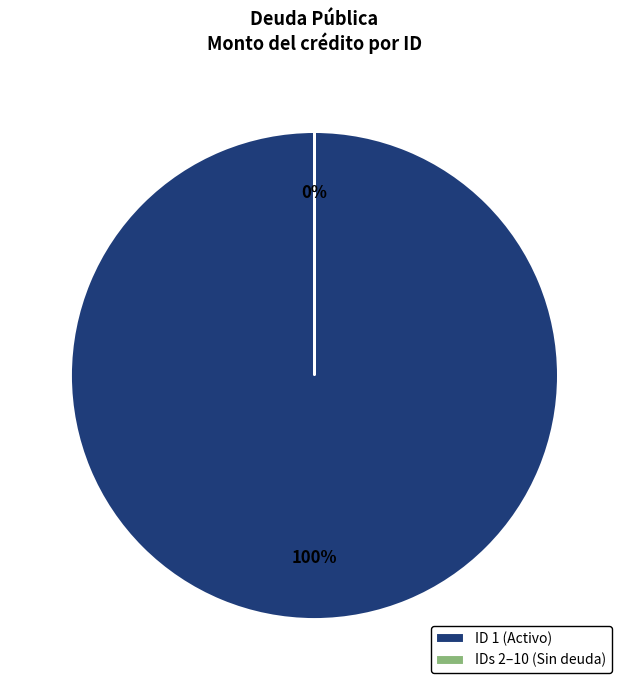

Does 7 account for over 50% of the chart?

No